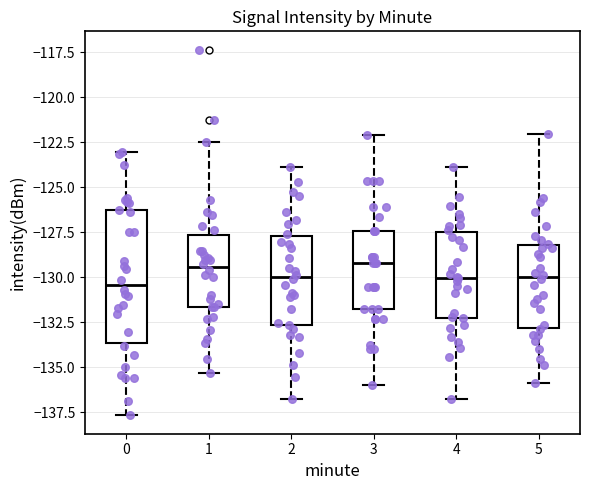

Reading left to right, read every box against the y-axis: the position of its median line, the range the box covers, and the ends of its whiskers. The values are not printed on the chart, so give them approximately, as read against the axis.

0: median -130.5, box -133.5 to -126.5, whiskers -137.5 to -123.0
1: median -129.5, box -131.5 to -127.5, whiskers -135.5 to -122.5
2: median -130.0, box -132.5 to -127.5, whiskers -137.0 to -124.0
3: median -129.0, box -132.0 to -127.5, whiskers -136.0 to -122.0
4: median -130.0, box -132.0 to -127.5, whiskers -137.0 to -124.0
5: median -130.0, box -133.0 to -128.0, whiskers -136.0 to -122.0